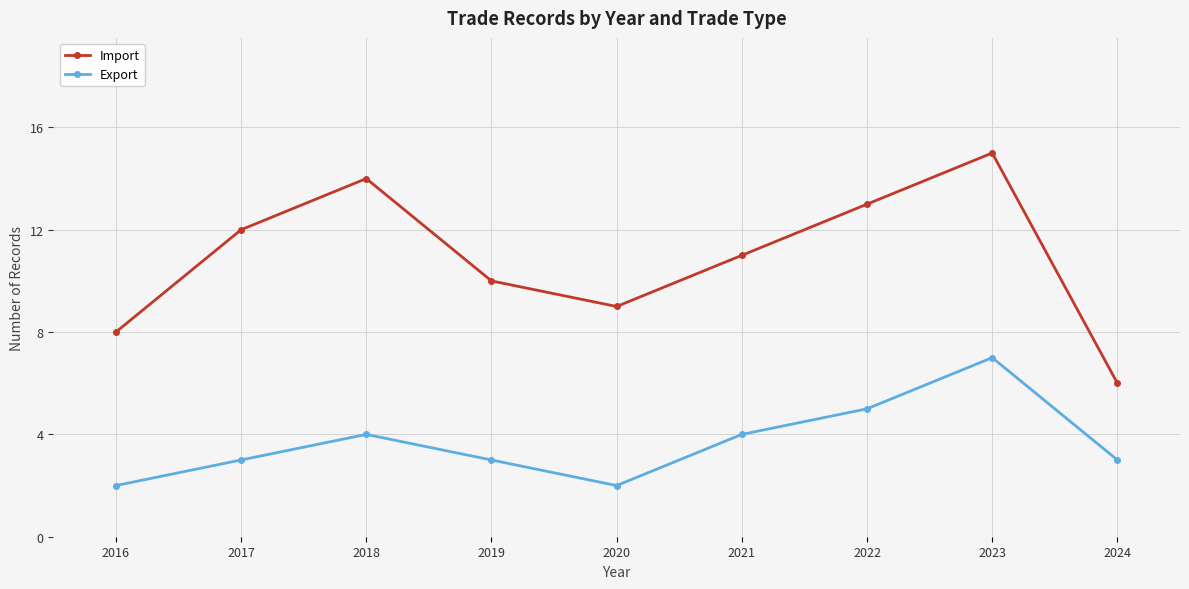

At which label does Import first exceed 11?

2017